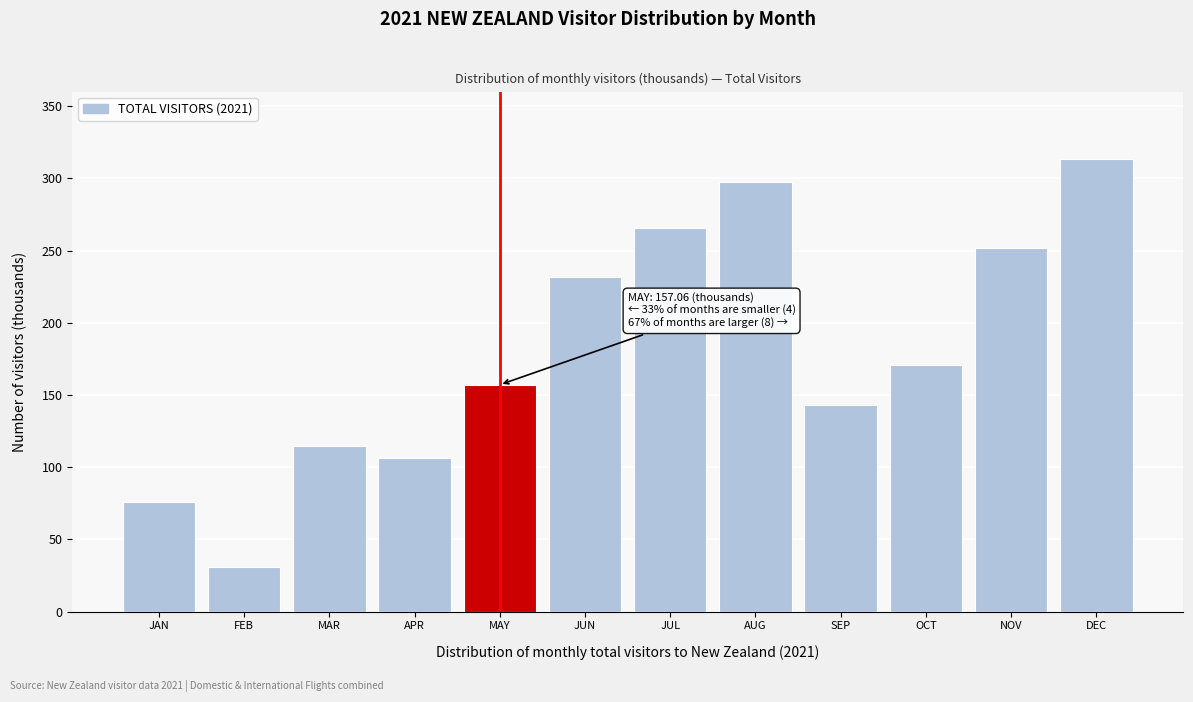

Reading left to right, list all the values displayed in this chart.

JAN=76.1	FEB=30.7	MAR=114.8	APR=106.2	MAY=157.1	JUN=231.5	JUL=265.8	AUG=297.1	SEP=143.2	OCT=170.5	NOV=252.0	DEC=313.1